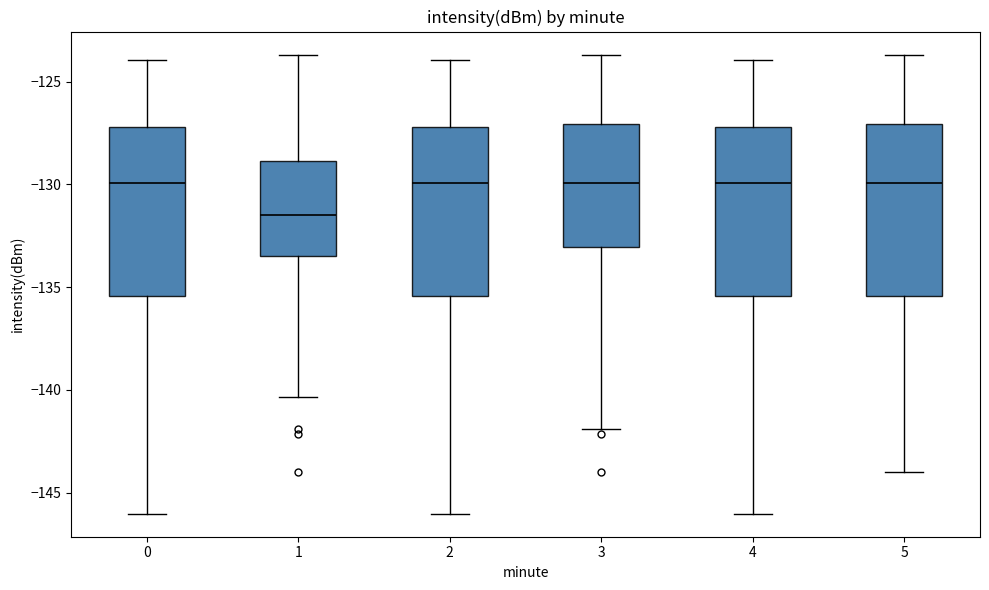

Which box's median line is the lowest?

1